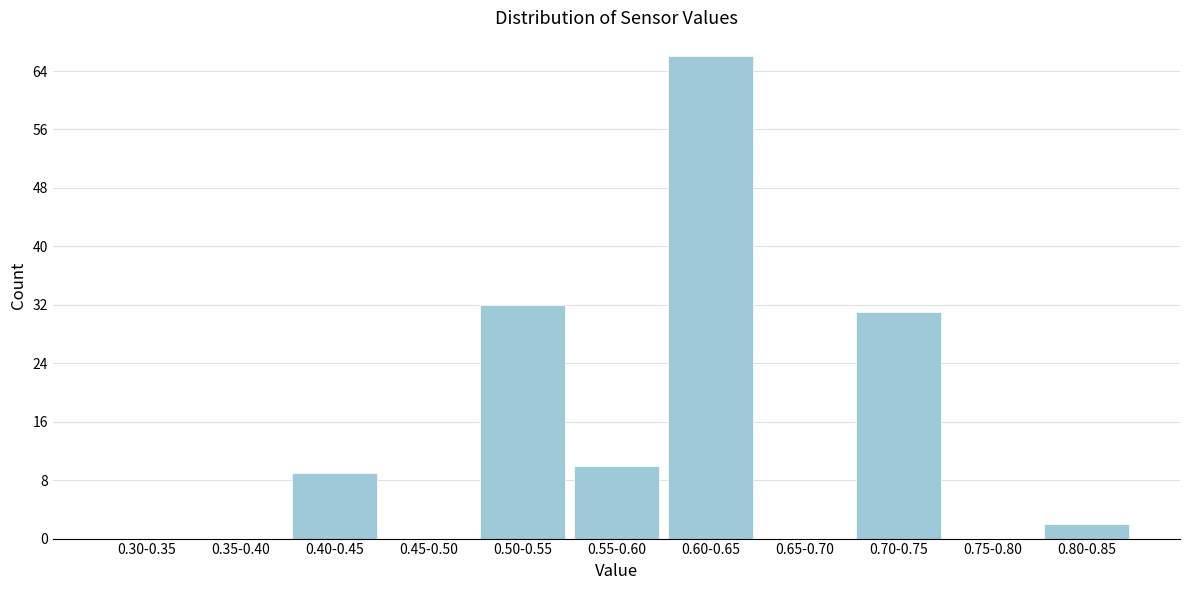

Reading right to left, transcribe all the data shown in this chart.

0.80-0.85=2	0.75-0.80=0	0.70-0.75=31	0.65-0.70=0	0.60-0.65=66	0.55-0.60=10	0.50-0.55=32	0.45-0.50=0	0.40-0.45=9	0.35-0.40=0	0.30-0.35=0